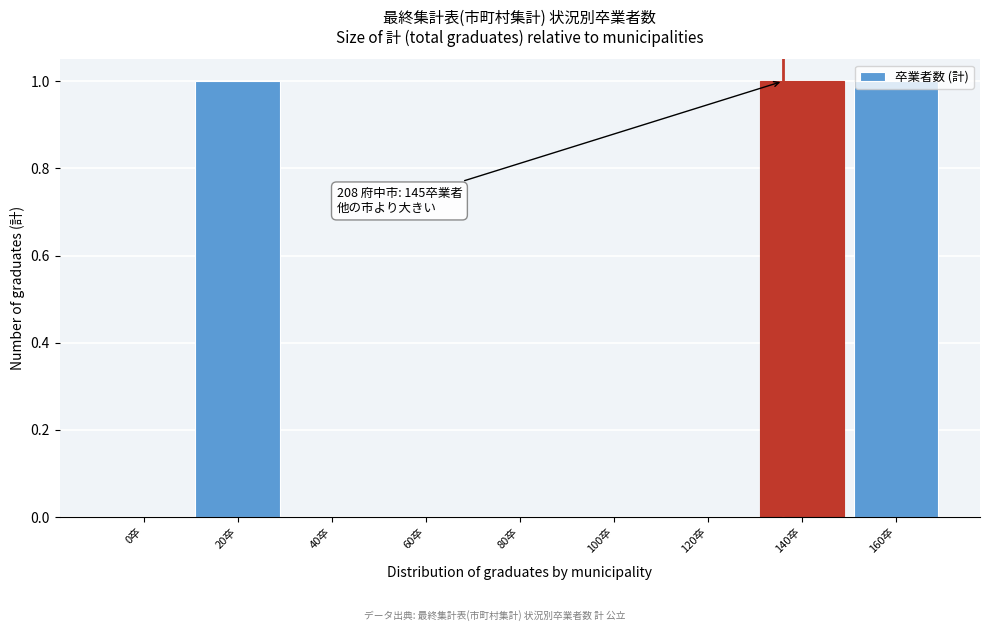

What is the ratio of the value at 160卒 to the value at 140卒?

1.0